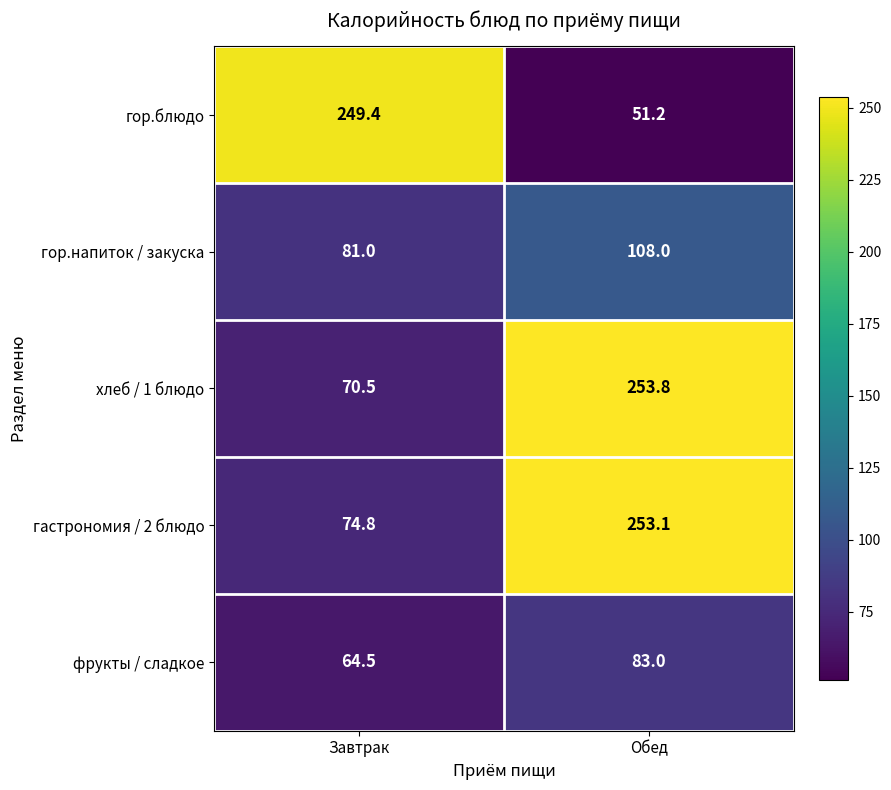

Which series has the largest total across all categories?

гастрономия / 2 блюдо